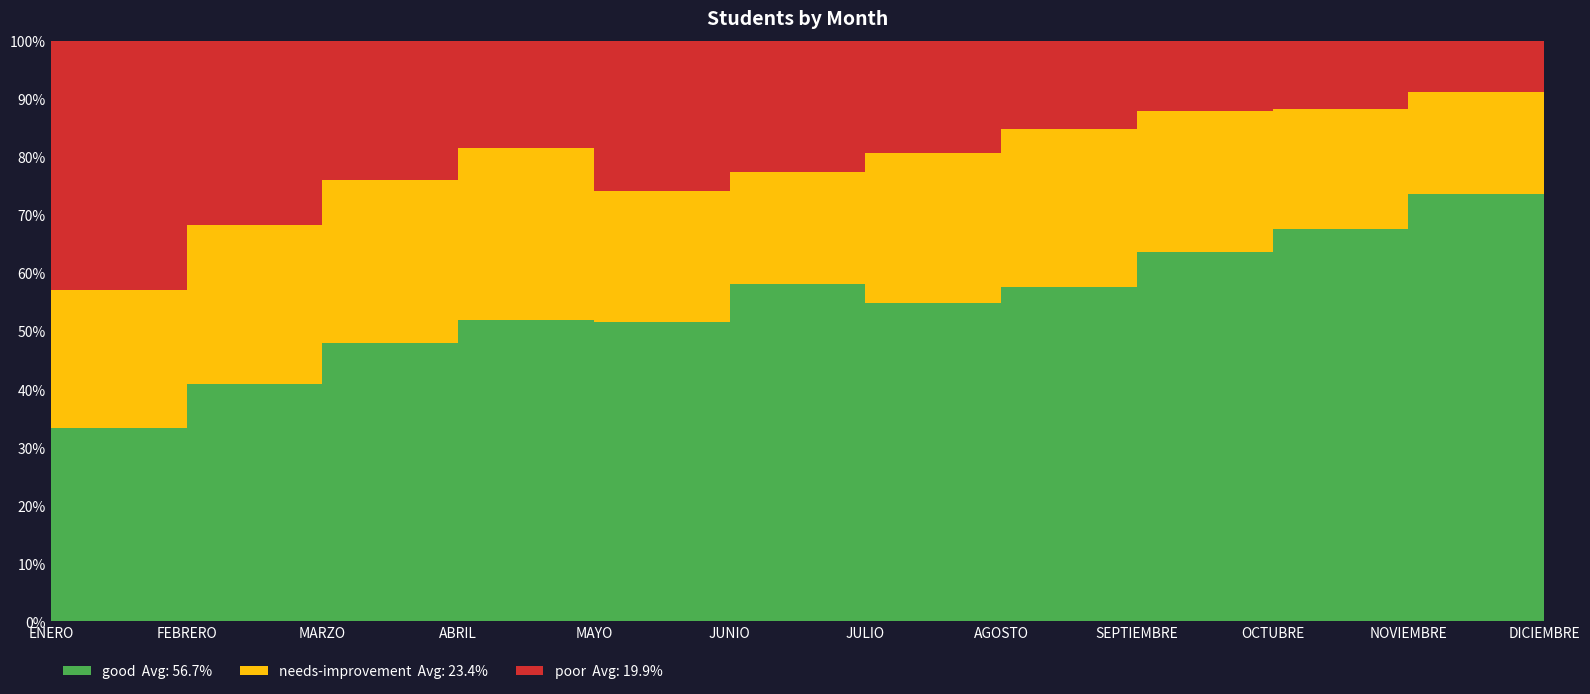

Reading right to left, extract all data points from this chart.

good: DICIEMBRE=28	NOVIEMBRE=25	OCTUBRE=23	SEPTIEMBRE=21	AGOSTO=19	JULIO=17	JUNIO=18	MAYO=16	ABRIL=14	MARZO=12	FEBRERO=9	ENERO=7
needs-improvement: DICIEMBRE=5	NOVIEMBRE=6	OCTUBRE=7	SEPTIEMBRE=8	AGOSTO=9	JULIO=8	JUNIO=6	MAYO=7	ABRIL=8	MARZO=7	FEBRERO=6	ENERO=5
poor: DICIEMBRE=2	NOVIEMBRE=3	OCTUBRE=4	SEPTIEMBRE=4	AGOSTO=5	JULIO=6	JUNIO=7	MAYO=8	ABRIL=5	MARZO=6	FEBRERO=7	ENERO=9